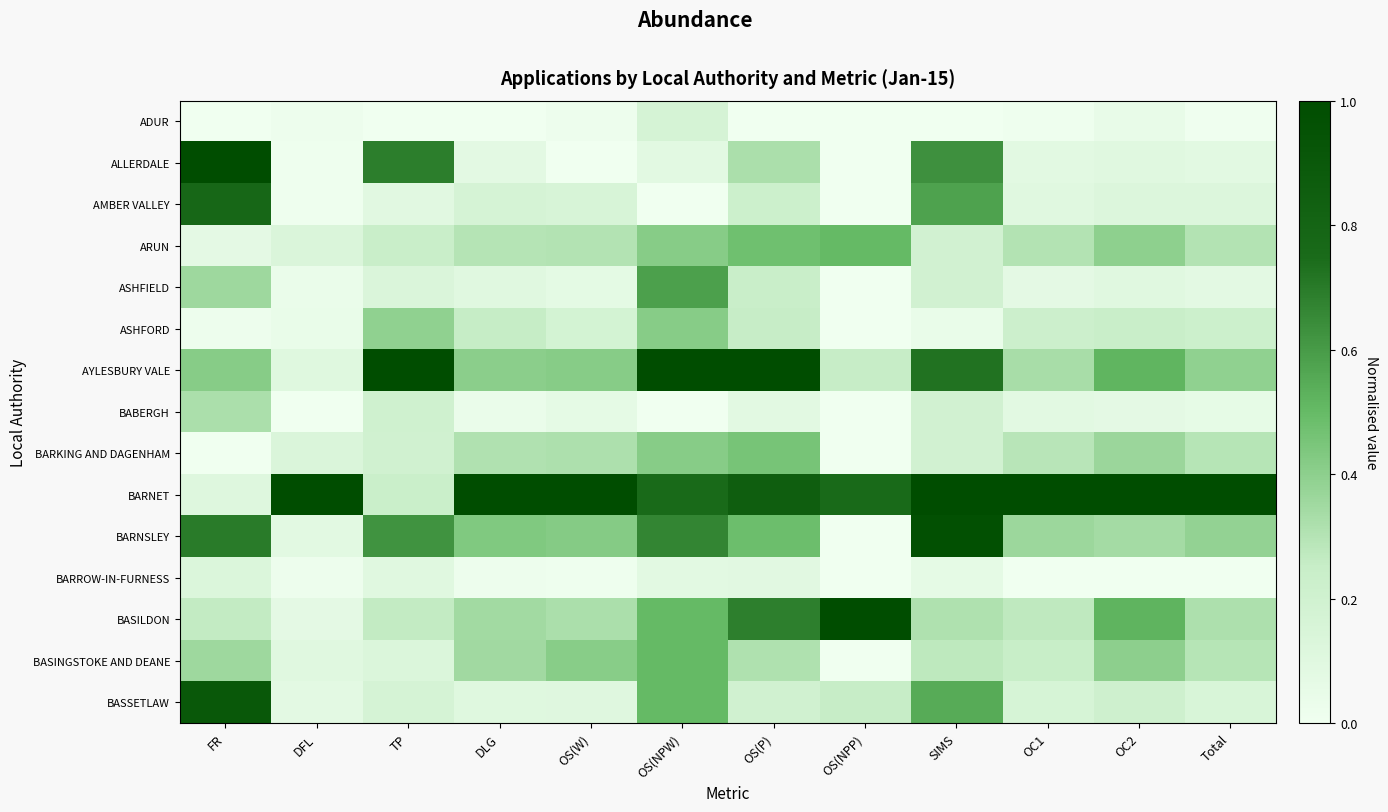

Reading left to right, extract all data points from this chart.

ADUR: FR=0.0	DFL=0.0	TP=0.0	DLG=0.0	OS(W)=0.0	OS(NPW)=0.2	OS(P)=0.0	OS(NPP)=0.0	SIMS=0.0	OC1=0.0	OC2=0.0	Total=0.0
ALLERDALE: FR=1.0	DFL=0.0	TP=0.7	DLG=0.1	OS(W)=0.0	OS(NPW)=0.1	OS(P)=0.3	OS(NPP)=0.0	SIMS=0.6	OC1=0.1	OC2=0.1	Total=0.1
AMBER VALLEY: FR=0.8	DFL=0.0	TP=0.1	DLG=0.2	OS(W)=0.2	OS(NPW)=0.0	OS(P)=0.2	OS(NPP)=0.0	SIMS=0.6	OC1=0.1	OC2=0.1	Total=0.1
ARUN: FR=0.1	DFL=0.1	TP=0.2	DLG=0.3	OS(W)=0.3	OS(NPW)=0.4	OS(P)=0.5	OS(NPP)=0.5	SIMS=0.2	OC1=0.3	OC2=0.4	Total=0.3
ASHFIELD: FR=0.4	DFL=0.0	TP=0.1	DLG=0.1	OS(W)=0.1	OS(NPW)=0.6	OS(P)=0.2	OS(NPP)=0.0	SIMS=0.2	OC1=0.1	OC2=0.1	Total=0.1
ASHFORD: FR=0.0	DFL=0.0	TP=0.4	DLG=0.3	OS(W)=0.2	OS(NPW)=0.4	OS(P)=0.3	OS(NPP)=0.0	SIMS=0.0	OC1=0.2	OC2=0.2	Total=0.2
AYLESBURY VALE: FR=0.4	DFL=0.1	TP=1.0	DLG=0.4	OS(W)=0.4	OS(NPW)=1.0	OS(P)=1.0	OS(NPP)=0.2	SIMS=0.7	OC1=0.3	OC2=0.5	Total=0.4
BABERGH: FR=0.3	DFL=0.0	TP=0.2	DLG=0.0	OS(W)=0.1	OS(NPW)=0.0	OS(P)=0.1	OS(NPP)=0.0	SIMS=0.2	OC1=0.1	OC2=0.1	Total=0.1
BARKING AND DAGENHAM: FR=0.0	DFL=0.1	TP=0.2	DLG=0.3	OS(W)=0.3	OS(NPW)=0.4	OS(P)=0.5	OS(NPP)=0.0	SIMS=0.2	OC1=0.3	OC2=0.4	Total=0.3
BARNET: FR=0.1	DFL=1.0	TP=0.2	DLG=1.0	OS(W)=1.0	OS(NPW)=0.8	OS(P)=0.9	OS(NPP)=0.8	SIMS=1.0	OC1=1.0	OC2=1.0	Total=1.0
BARNSLEY: FR=0.7	DFL=0.1	TP=0.6	DLG=0.4	OS(W)=0.4	OS(NPW)=0.7	OS(P)=0.5	OS(NPP)=0.0	SIMS=1.0	OC1=0.4	OC2=0.3	Total=0.4
BARROW-IN-FURNESS: FR=0.1	DFL=0.0	TP=0.1	DLG=0.0	OS(W)=0.0	OS(NPW)=0.1	OS(P)=0.1	OS(NPP)=0.0	SIMS=0.1	OC1=0.0	OC2=0.0	Total=0.0
BASILDON: FR=0.3	DFL=0.1	TP=0.3	DLG=0.3	OS(W)=0.3	OS(NPW)=0.5	OS(P)=0.7	OS(NPP)=1.0	SIMS=0.3	OC1=0.3	OC2=0.5	Total=0.3
BASINGSTOKE AND DEANE: FR=0.4	DFL=0.1	TP=0.1	DLG=0.3	OS(W)=0.4	OS(NPW)=0.5	OS(P)=0.3	OS(NPP)=0.0	SIMS=0.3	OC1=0.2	OC2=0.4	Total=0.3
BASSETLAW: FR=0.9	DFL=0.1	TP=0.2	DLG=0.1	OS(W)=0.1	OS(NPW)=0.5	OS(P)=0.2	OS(NPP)=0.2	SIMS=0.5	OC1=0.2	OC2=0.2	Total=0.1